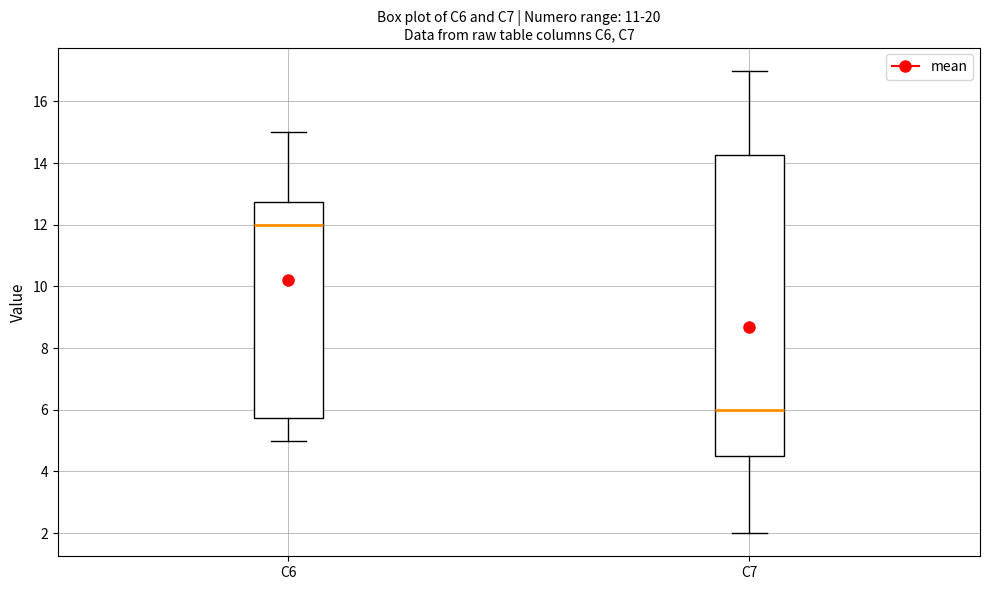

Where is the upper edge of the box for C6 on the y-axis? The values are not printed on the chart, so give them approximately, as read against the axis.

12.8